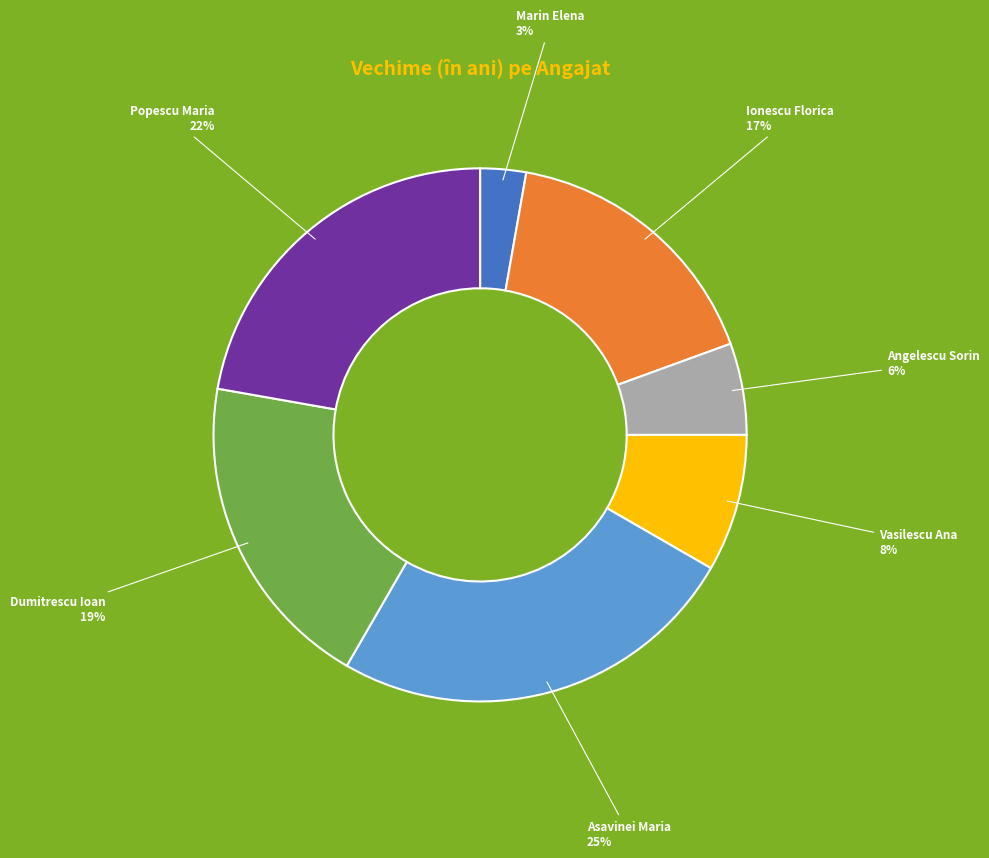

Does Marin Elena represent more than half of the total?

No